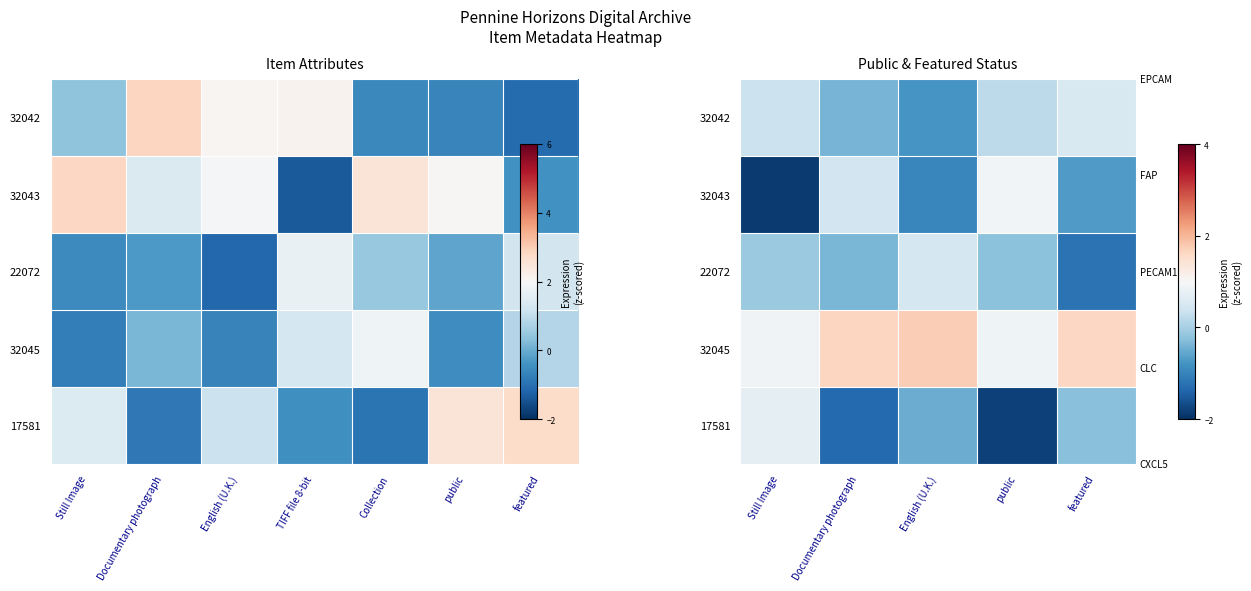

Count the number of data series in this chart.

5